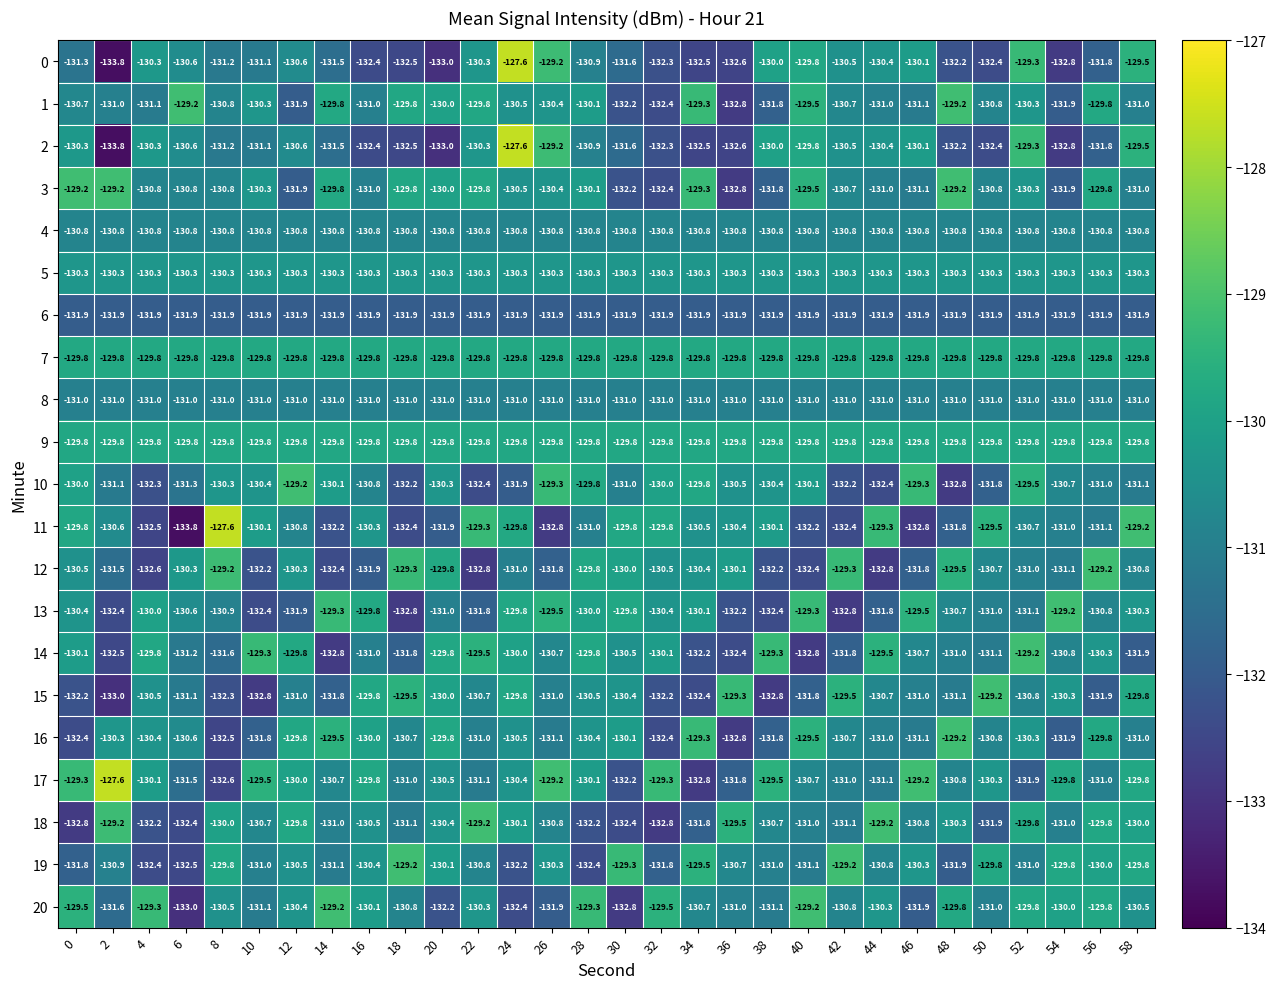

True or false: 10 has a value of -208.3 at 56.

False